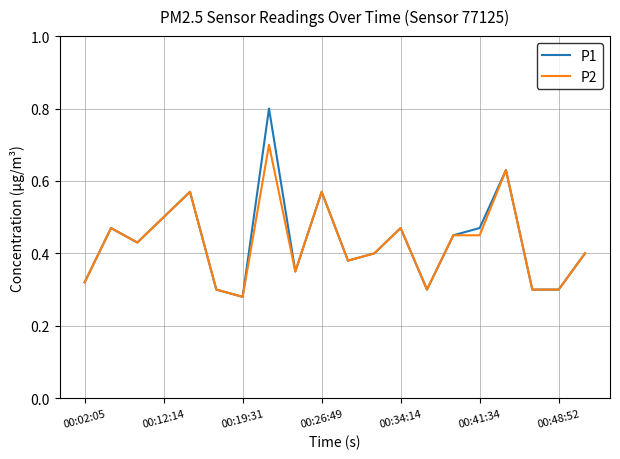

Which series has the largest range (max minus min)?

P1